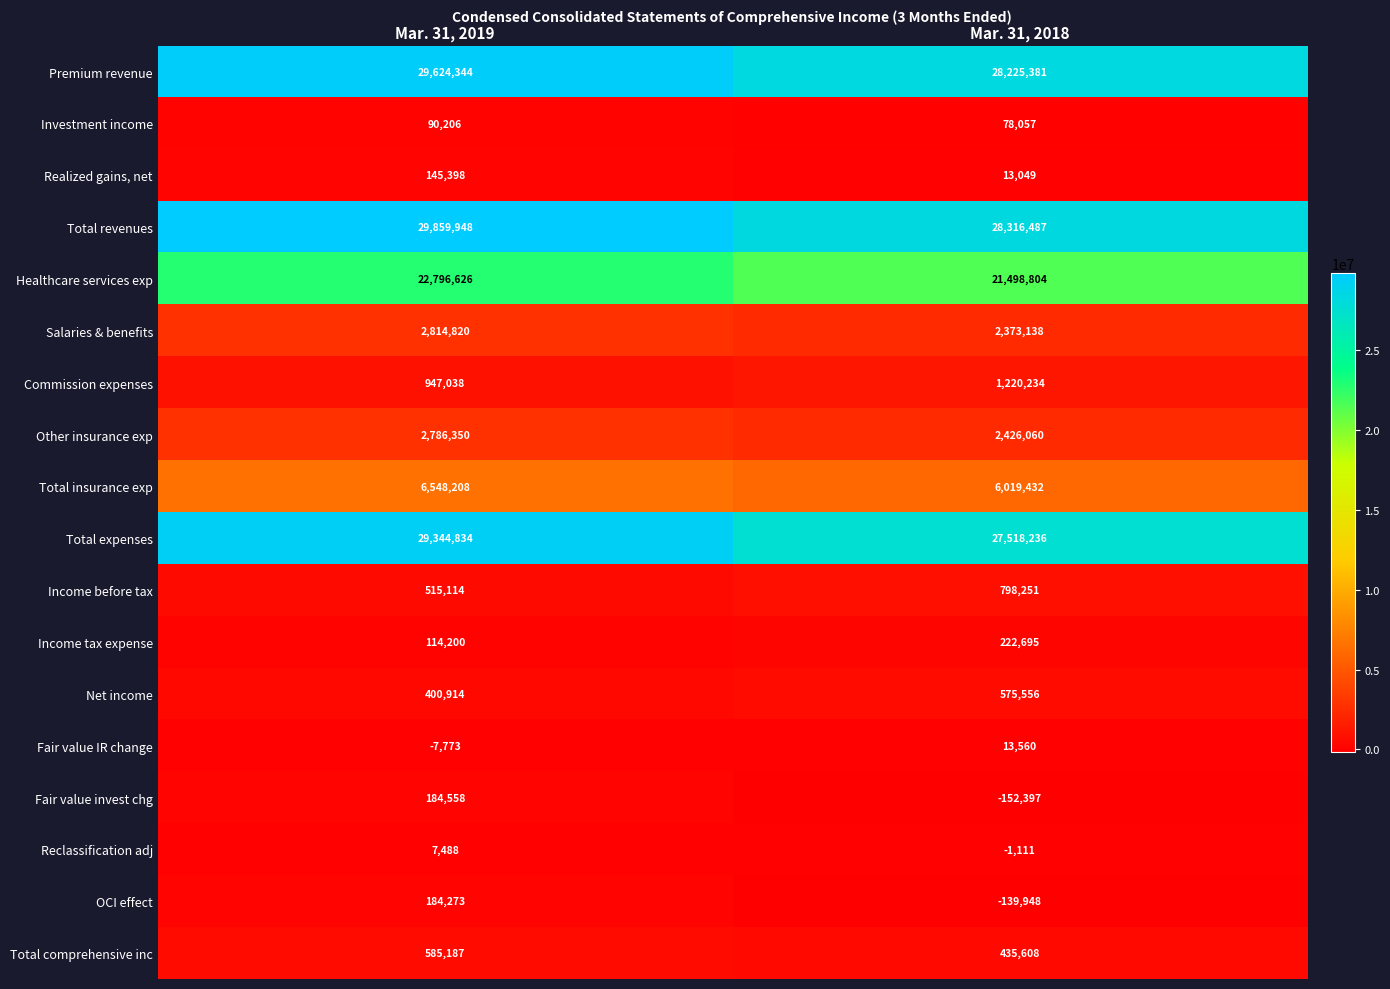

Rank the series at Mar. 31, 2019 from highest to lowest value.

Total revenues, Premium revenue, Total expenses, Healthcare services exp, Total insurance exp, Salaries & benefits, Other insurance exp, Commission expenses, Total comprehensive inc, Income before tax, Net income, Fair value invest chg, OCI effect, Realized gains, net, Income tax expense, Investment income, Reclassification adj, Fair value IR change